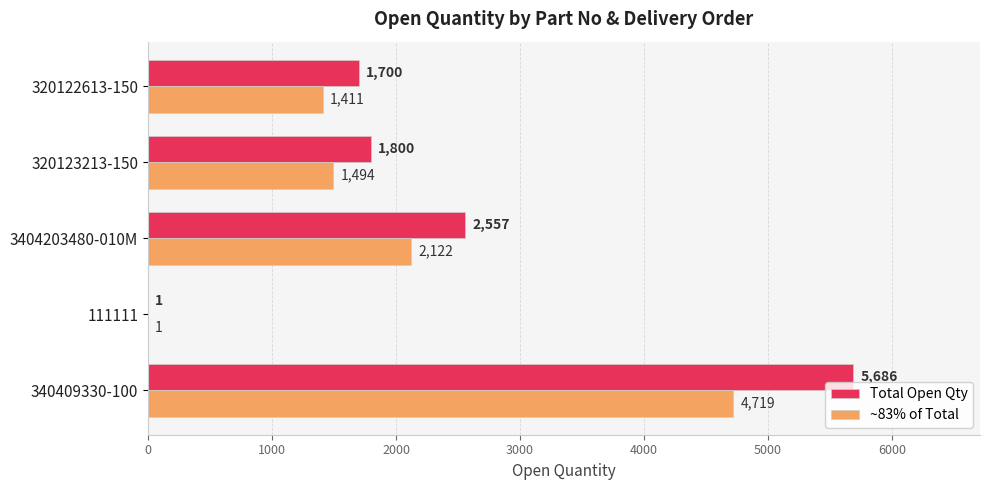

How many categories are shown in the chart?

5